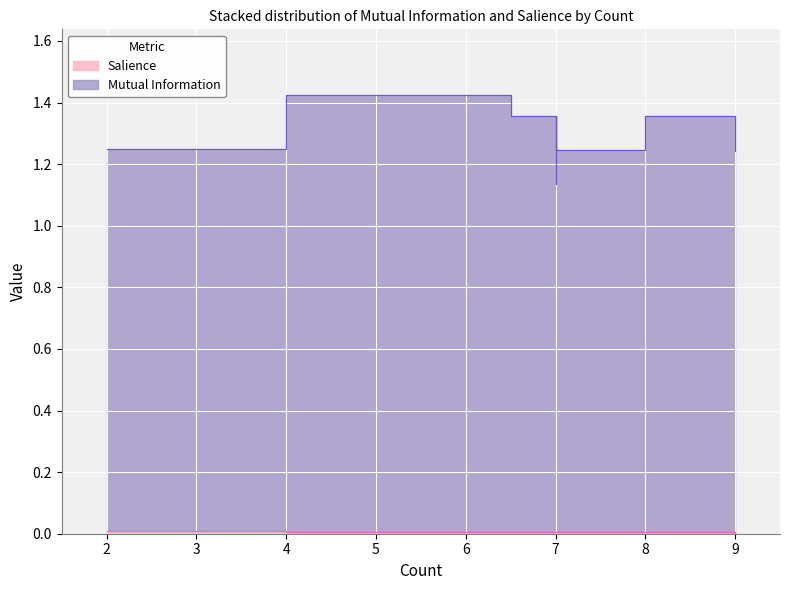

How many series are shown in this chart?

2